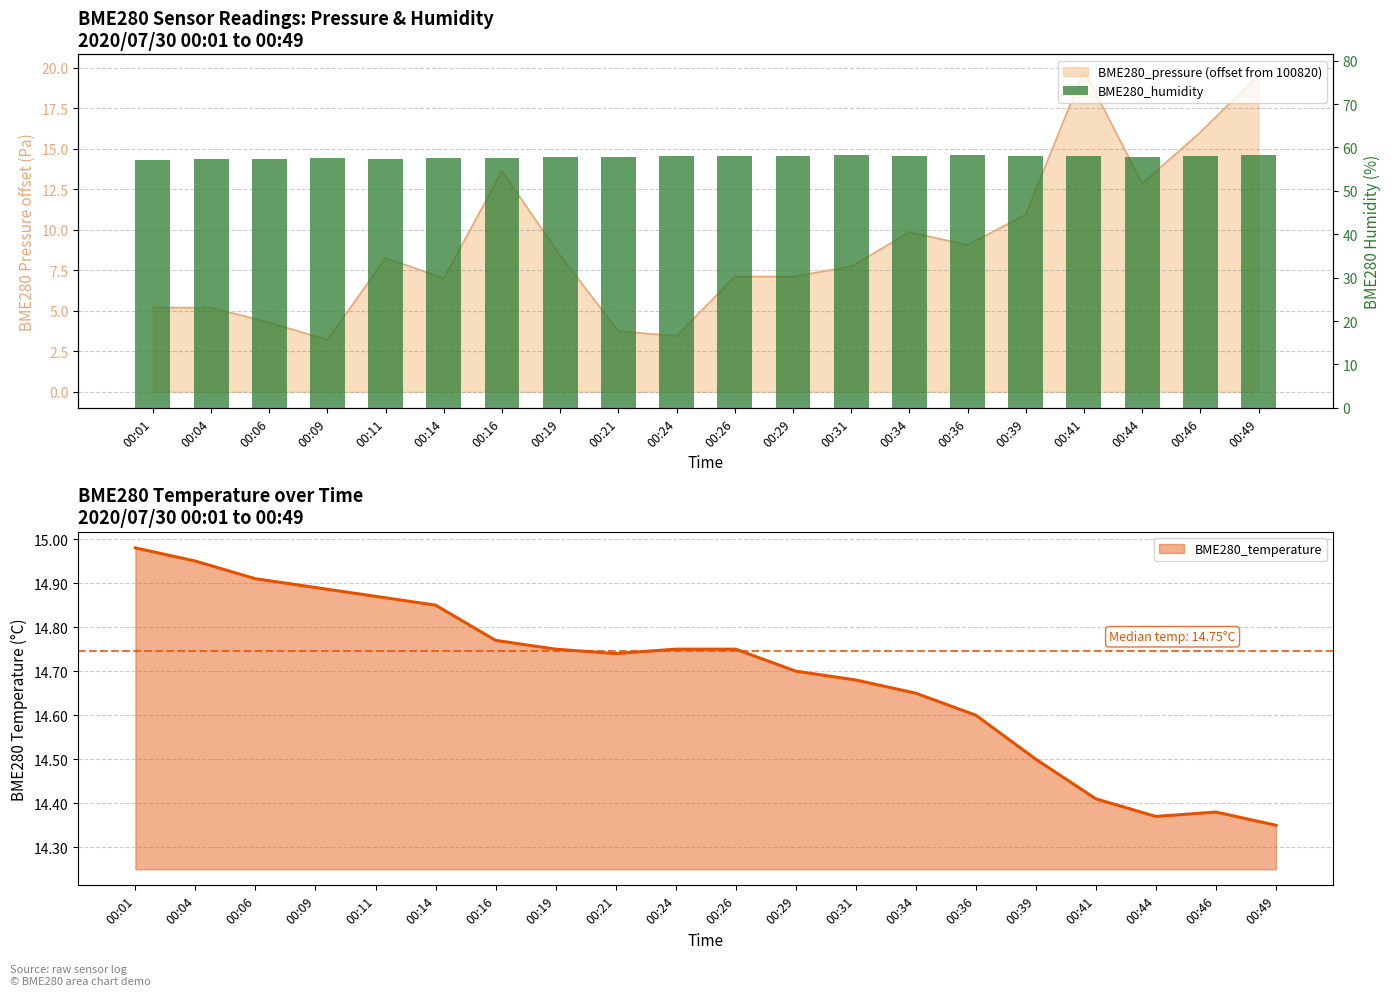

Approximately how many times larger is the value at 00:04 compared to 00:11?

1.0